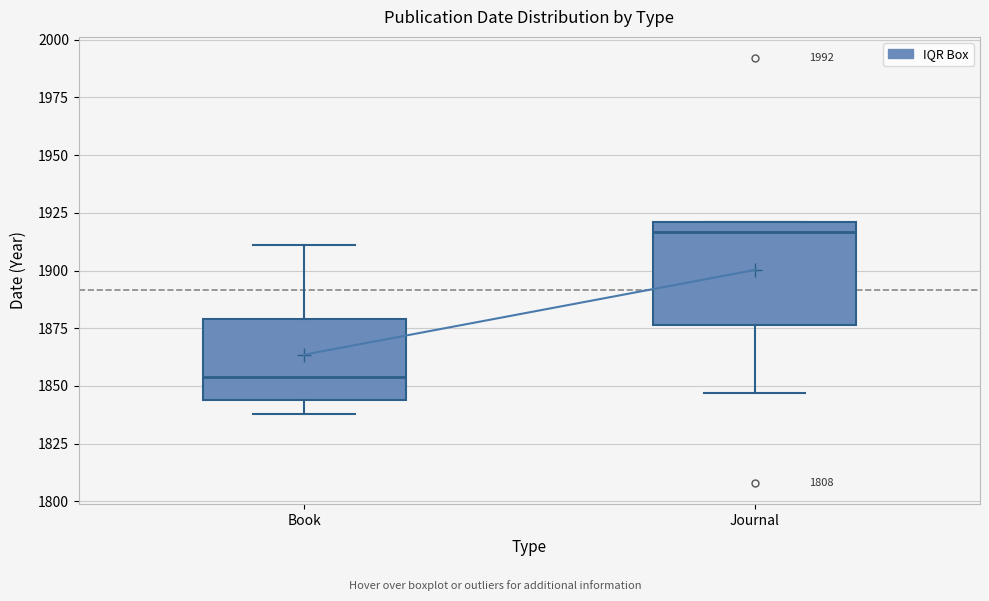

Reading left to right, read every box against the y-axis: the position of its median line, the range the box covers, and the ends of its whiskers. The values are not printed on the chart, so give them approximately, as read against the axis.

Book: median 1855, box 1845 to 1880, whiskers 1840 to 1910
Journal: median 1915, box 1875 to 1920, whiskers 1845 to 1920